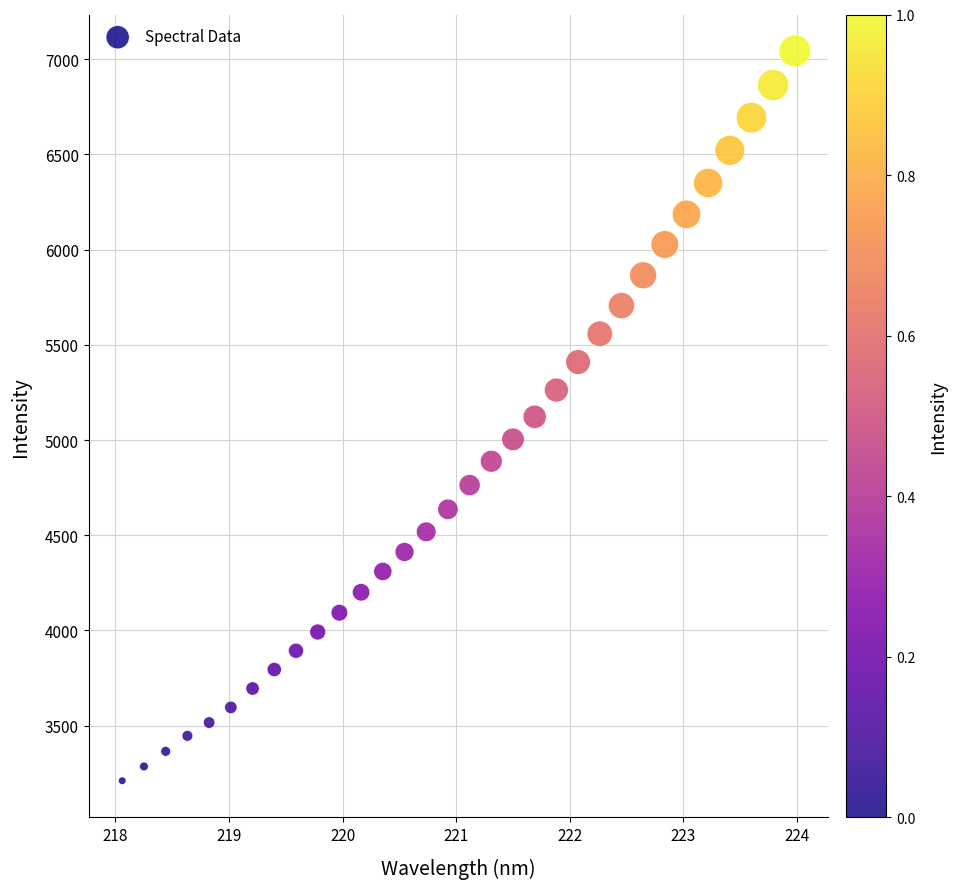

What is the range of Y values (max minus min)?

3832.0